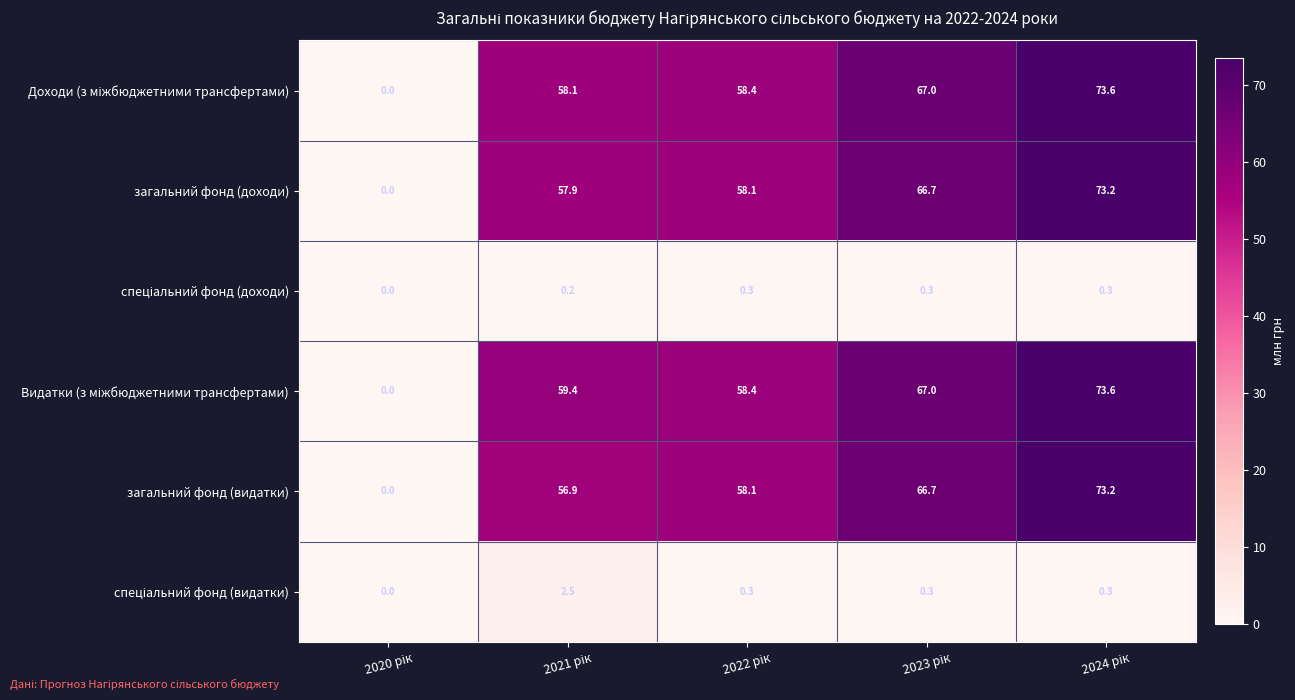

What is the average value of the загальний фонд (видатки) series?

51.0